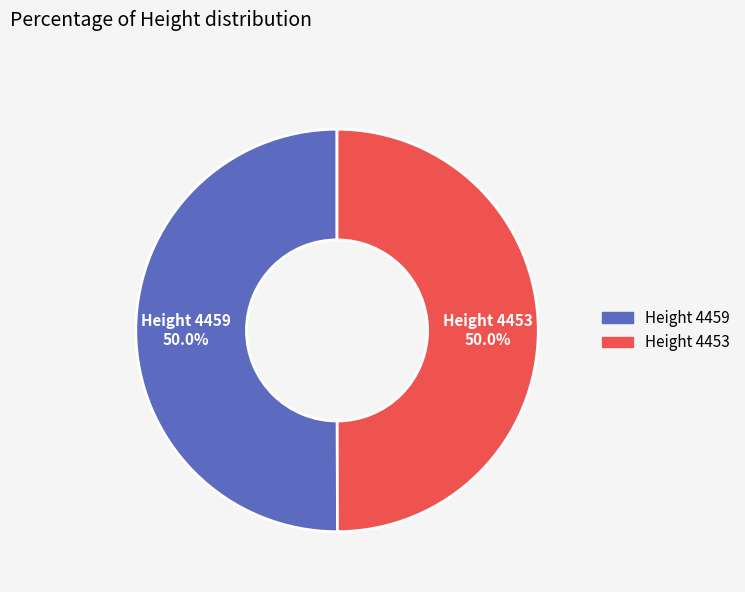

What is the ratio of the value at Height 4453 to the value at Height 4459?

1.0